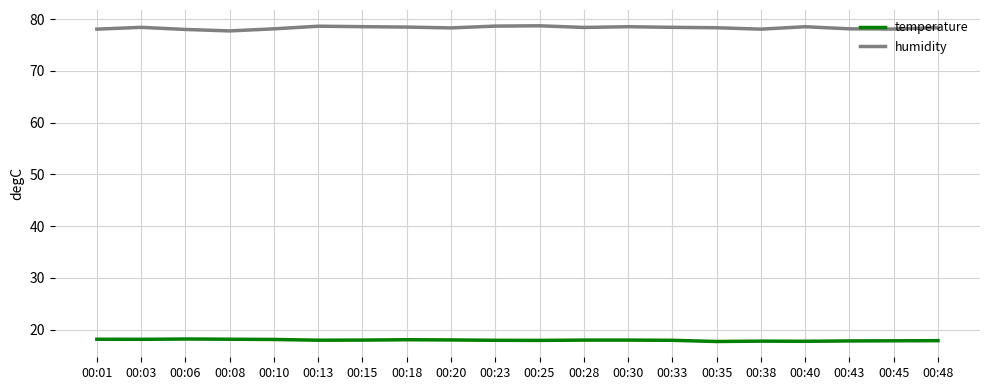

Which series has the widest spread of values?

humidity